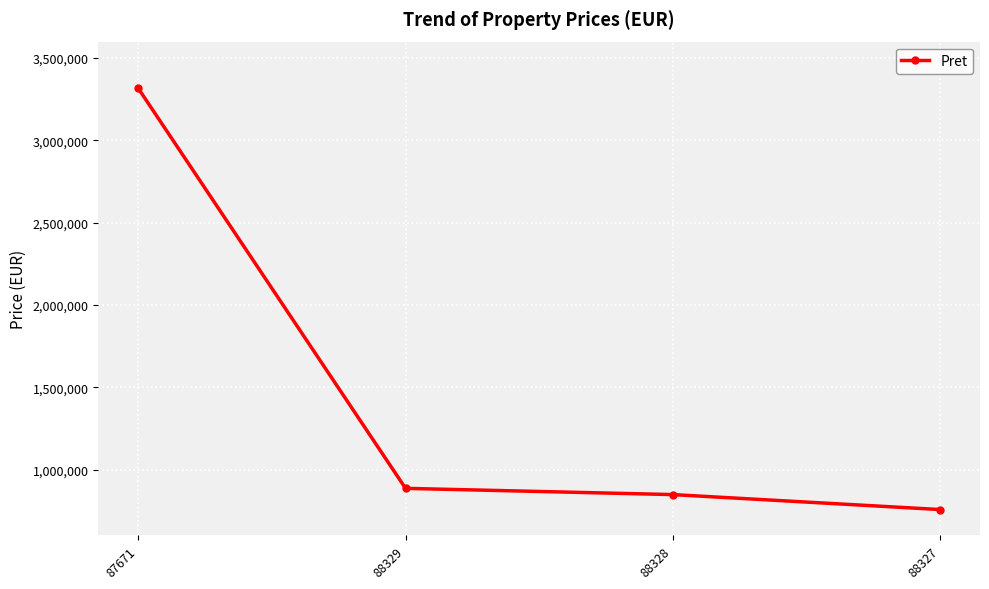

Reading left to right, extract all data points from this chart.

3315230	885502	847612	756728